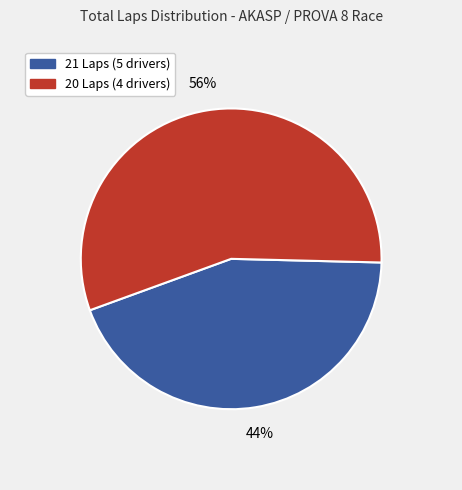

To the nearest percent, what is the difference between the largest and smallest slice percentages?

12%